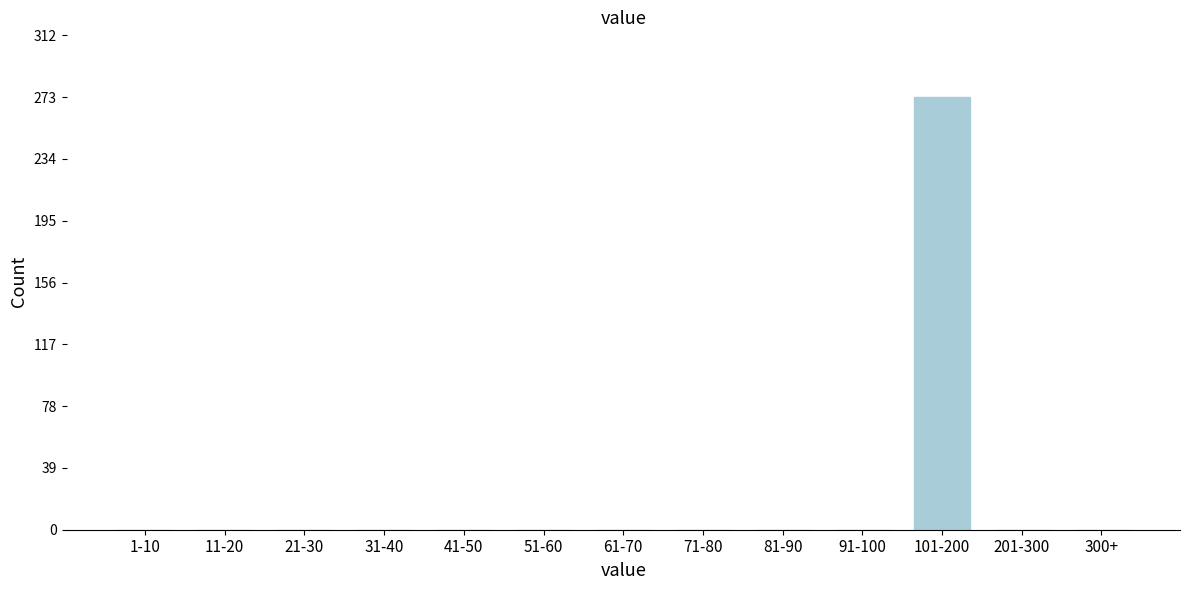

Reading right to left, list all the values displayed in this chart.

300+=0	201-300=0	101-200=273	91-100=0	81-90=0	71-80=0	61-70=0	51-60=0	41-50=0	31-40=0	21-30=0	11-20=0	1-10=0